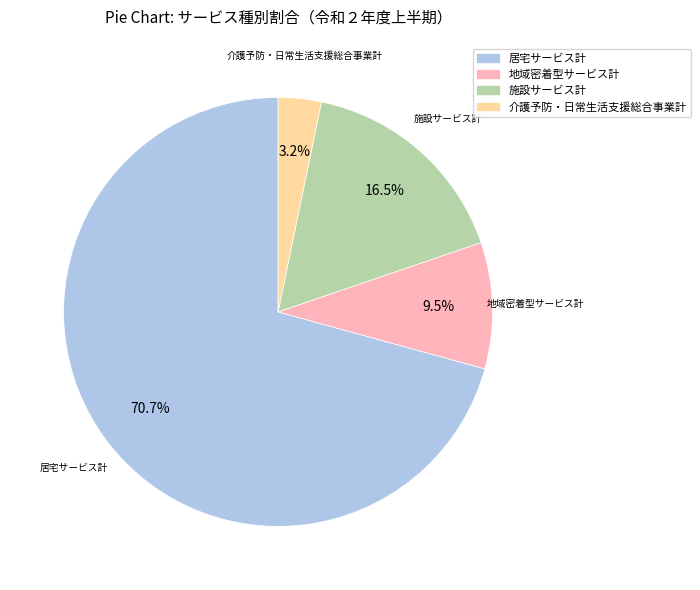

Which category has the smallest portion of the pie?

介護予防・日常生活支援総合事業計